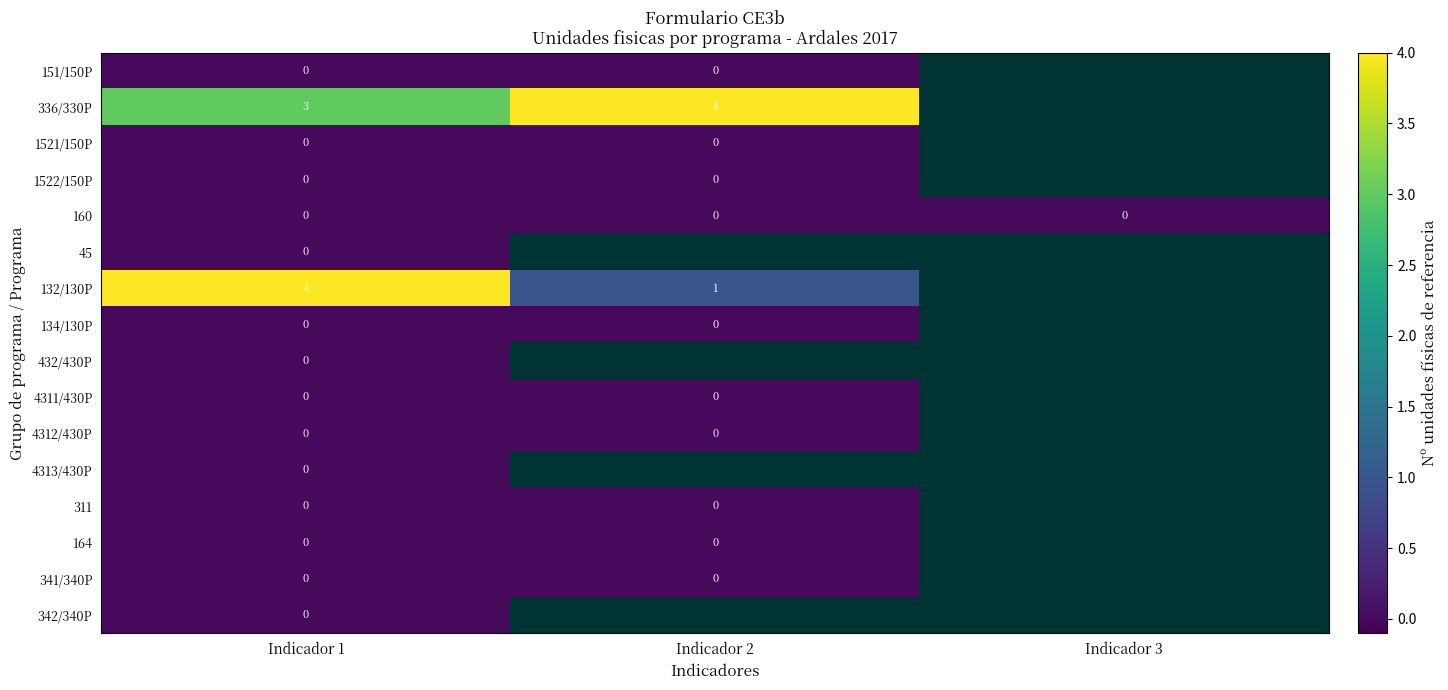

What is the spread (max minus min) of values at Indicador 1?

4